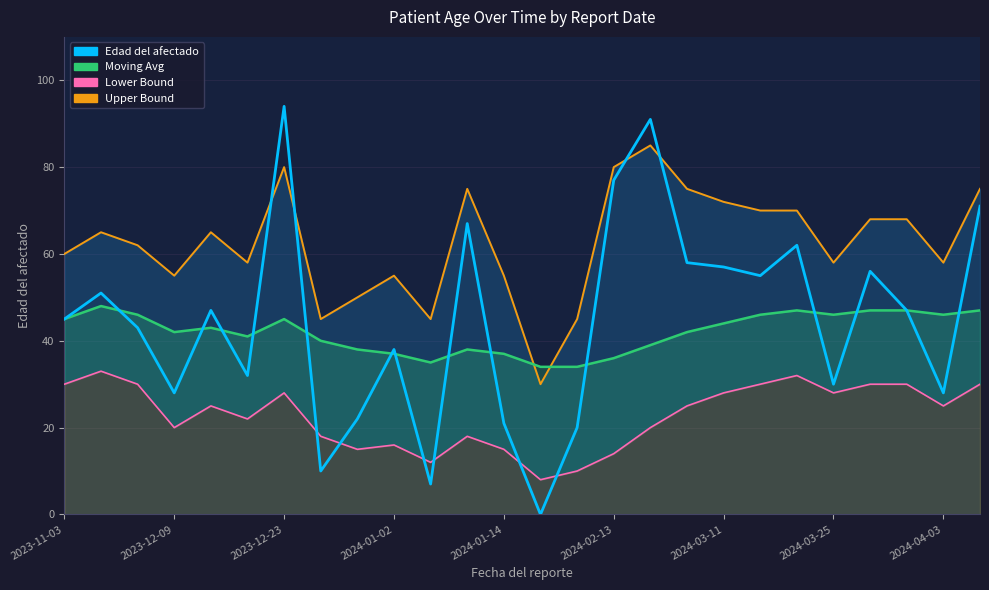

How many times do Edad (individual) and Upper Bound cross each other?

4